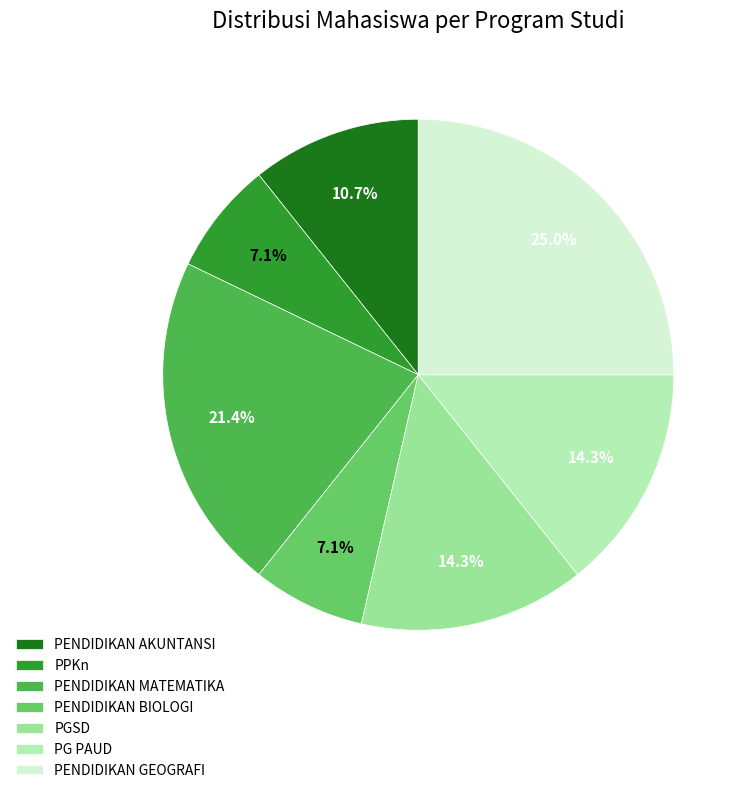

How many segments does this pie chart have?

7